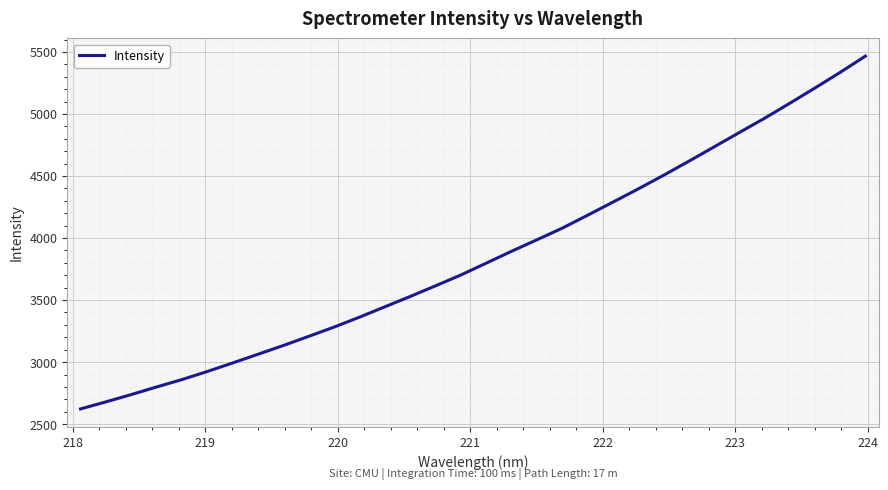

Reading left to right, what are all the values shown in this chart?

2622.7	2679.4	2738.3	2799.5	2859.0	2924.3	2993.1	3063.0	3133.7	3207.5	3281.8	3361.7	3444.9	3528.2	3614.1	3701.1	3796.4	3892.1	3984.5	4078.0	4182.0	4287.5	4394.1	4503.7	4617.0	4732.7	4849.0	4964.2	5085.3	5208.8	5335.3	5466.6